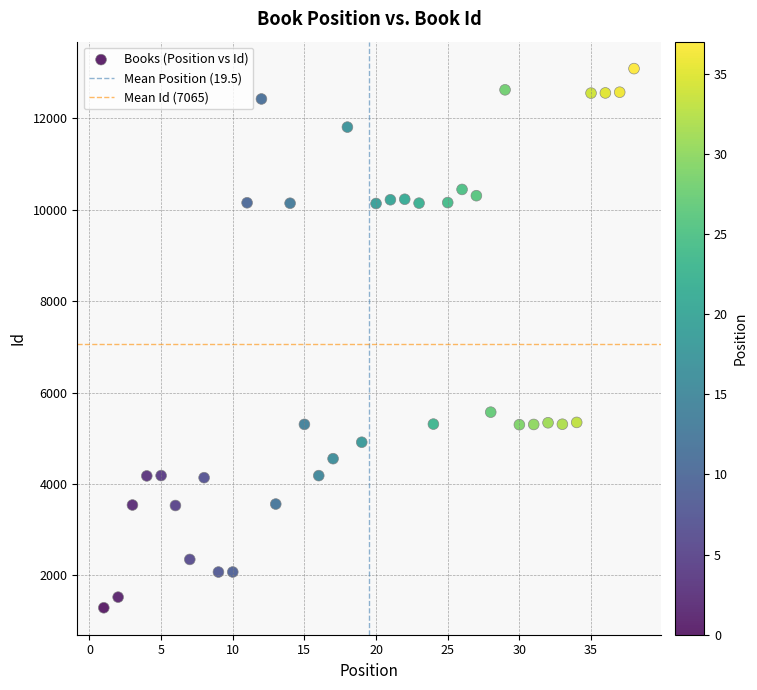

What is the range of X values (max minus min)?

37